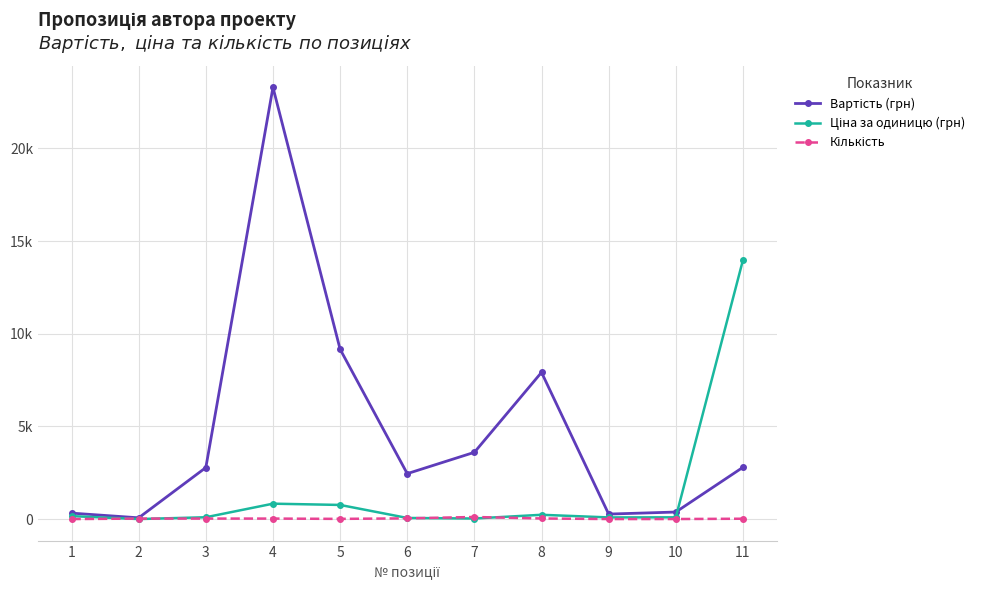

Rank the categories by Кількість value from lowest to highest.

1, 9, 10, 5, 11, 2, 3, 4, 8, 6, 7